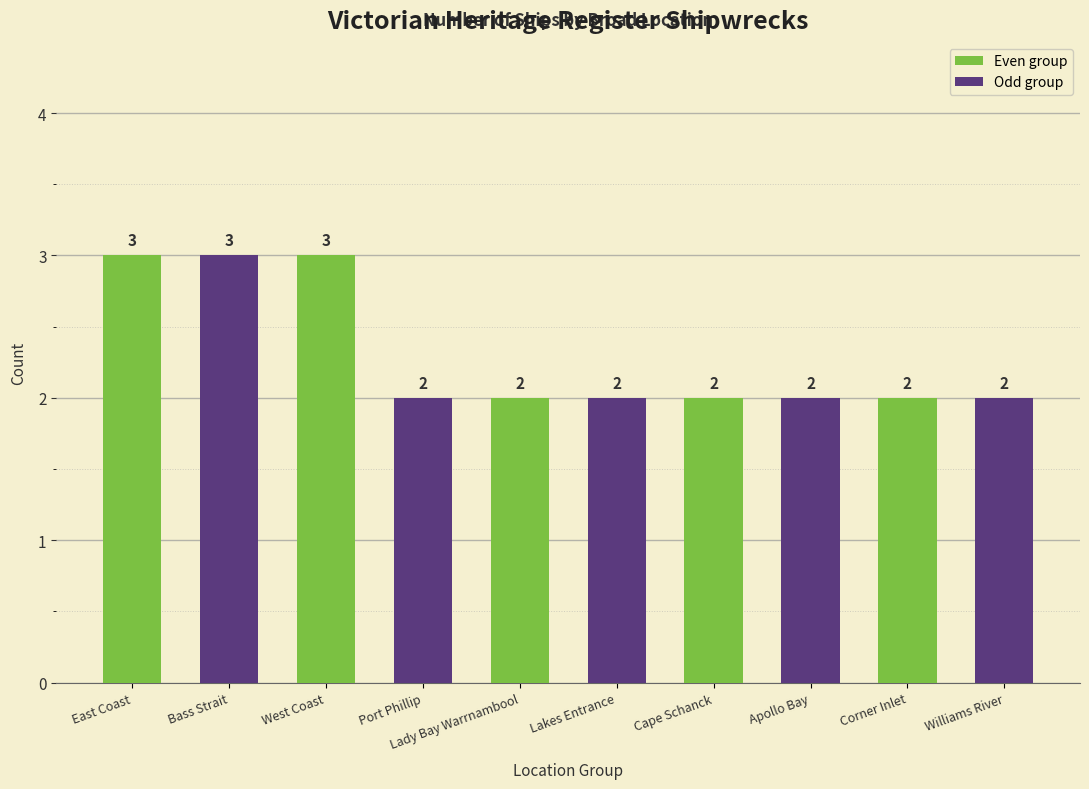

At West Coast, list the series in order from largest to smallest.

Even group, Odd group